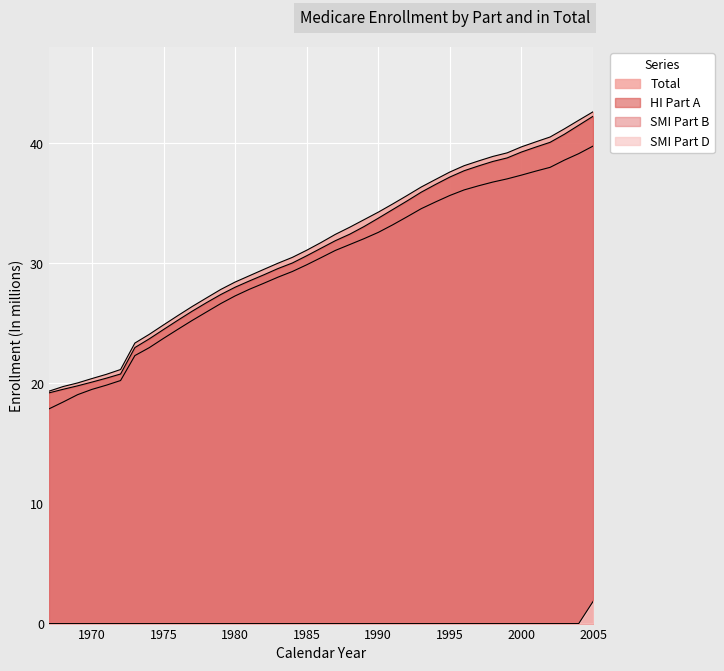

Does the chart display data point markers on the line(s)?

No